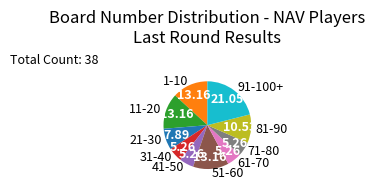

Which has a higher value, 91-100+ or 1-10?

91-100+